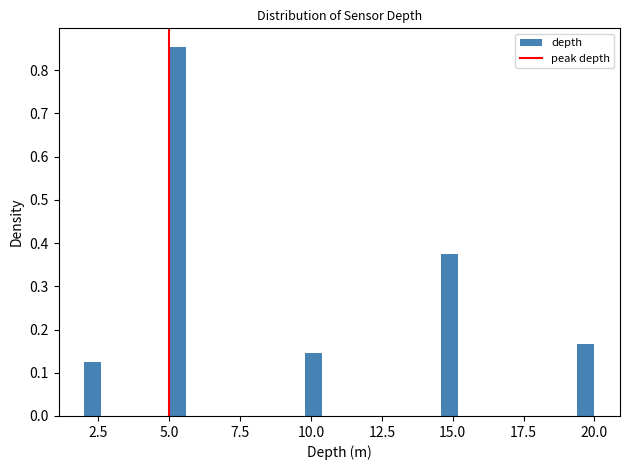

Around what value on the x-axis is the tallest bar? Give the approximate position of its centre, as read against the axis.

5.5